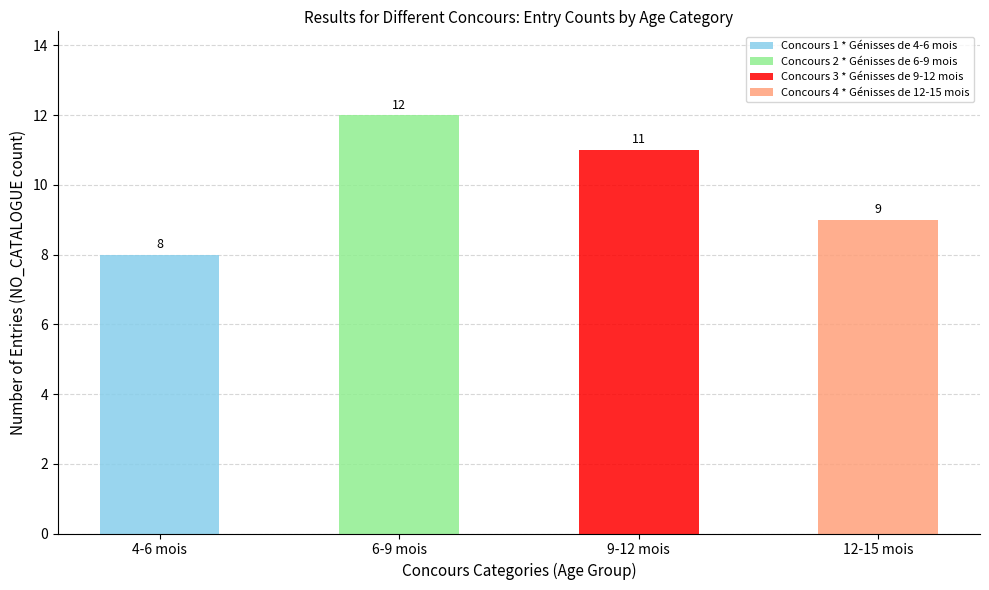

What is the approximate value of Concours 3 * Génisses de 9-12 mois at NO_CATALOGUE (count)?

11.0